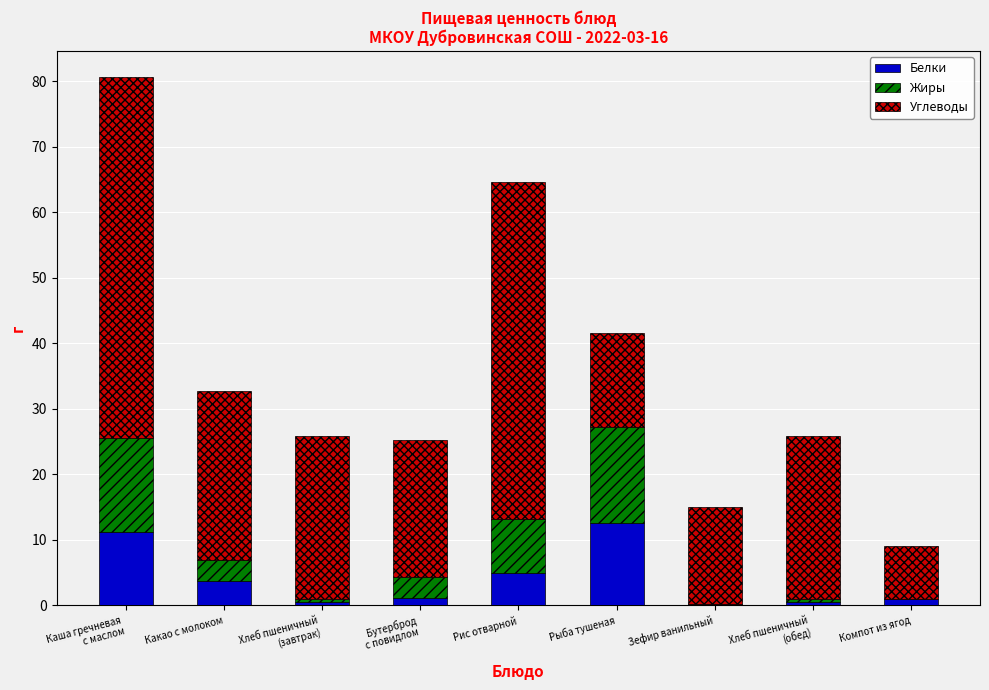

The Белки series shows 11.2 at Каша гречневая
с маслом. True or false?

True